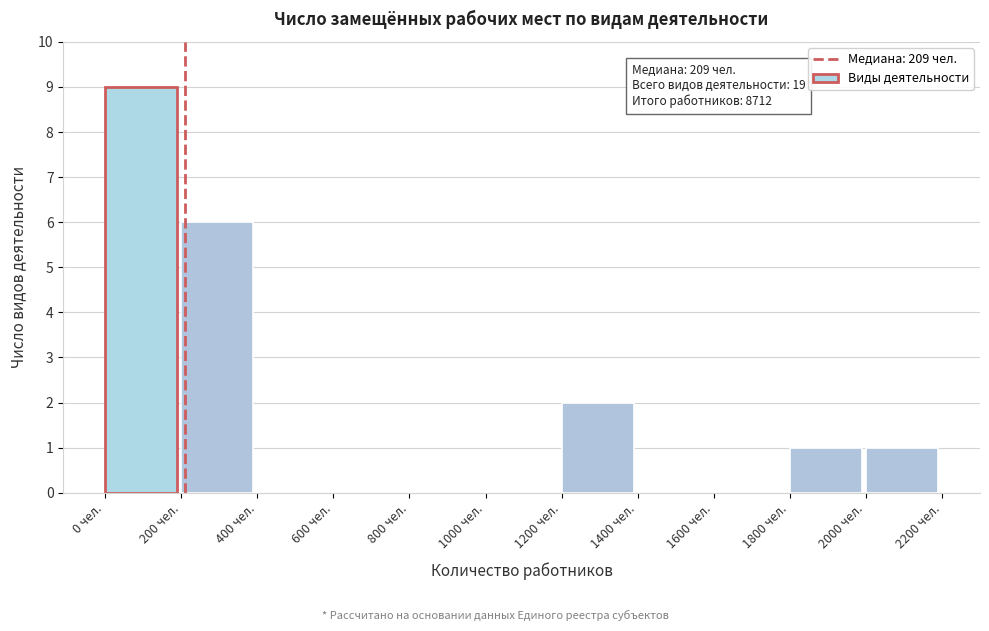

Which range on the x-axis has the tallest bar?

0 to 200